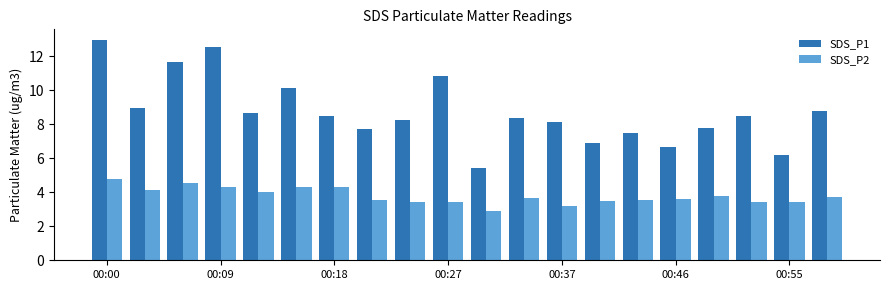

What are all the series names shown in the legend?

SDS_P1, SDS_P2